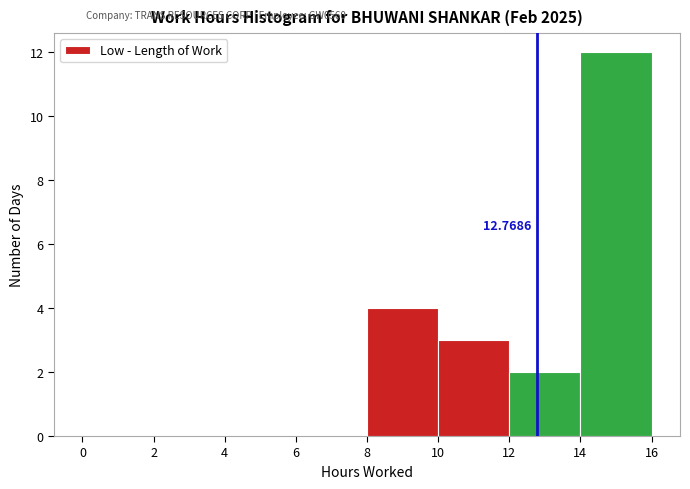

Over which range of the x-axis is the bar tallest?

14 to 16